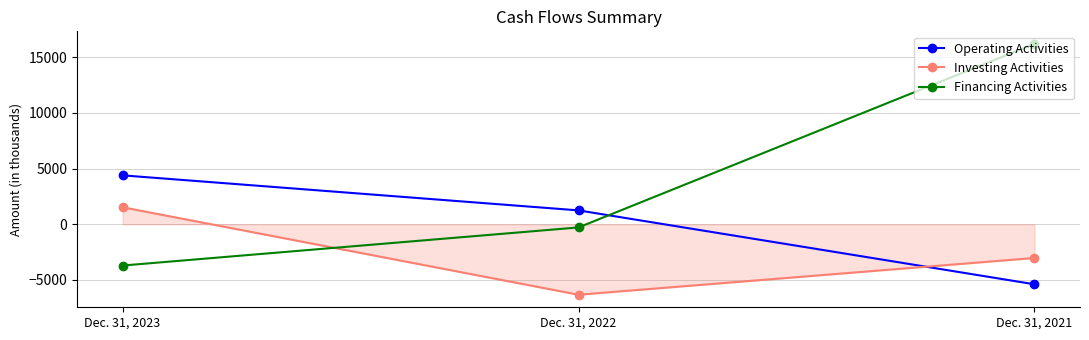

Where is Operating Activities nearest to the value -496?

Dec. 31, 2022